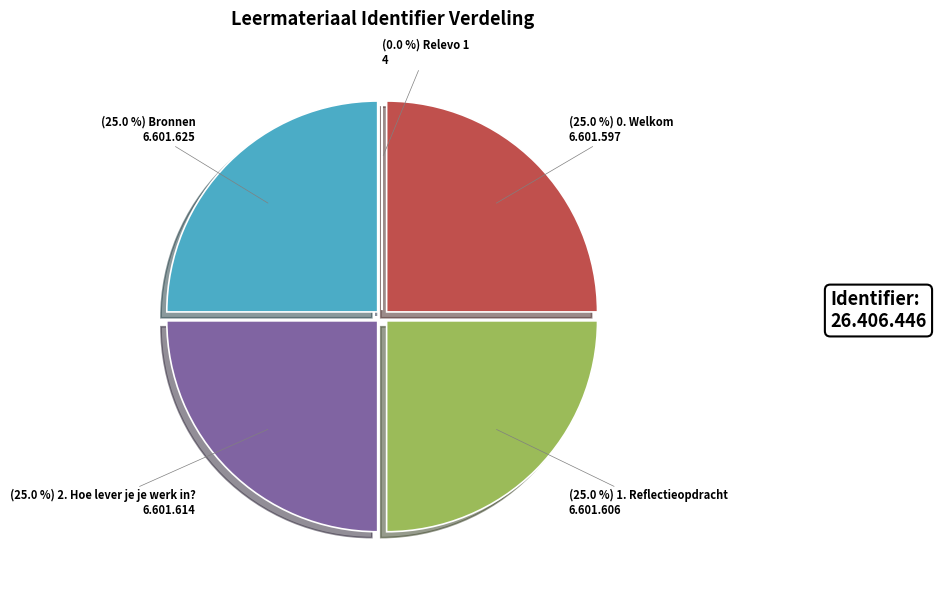

Does any single category account for the majority?

No